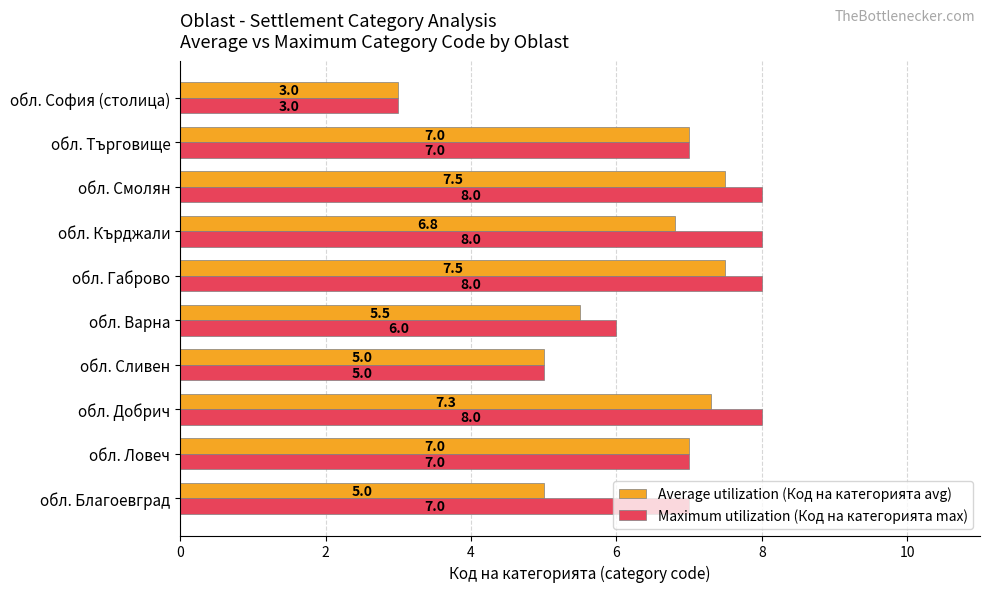

What is the difference between the maximum and minimum values in the Maximum utilization (Код на категорията max) series?

5.0